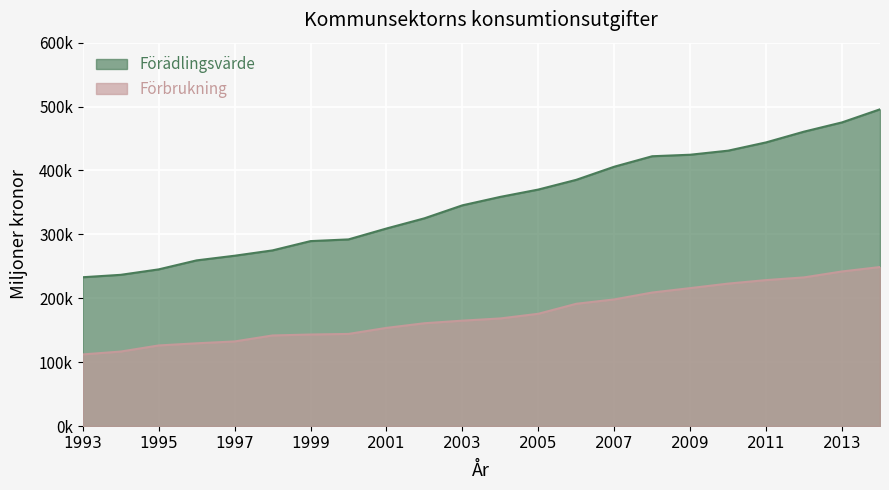

Between 2007 and 1999, which is larger?

2007